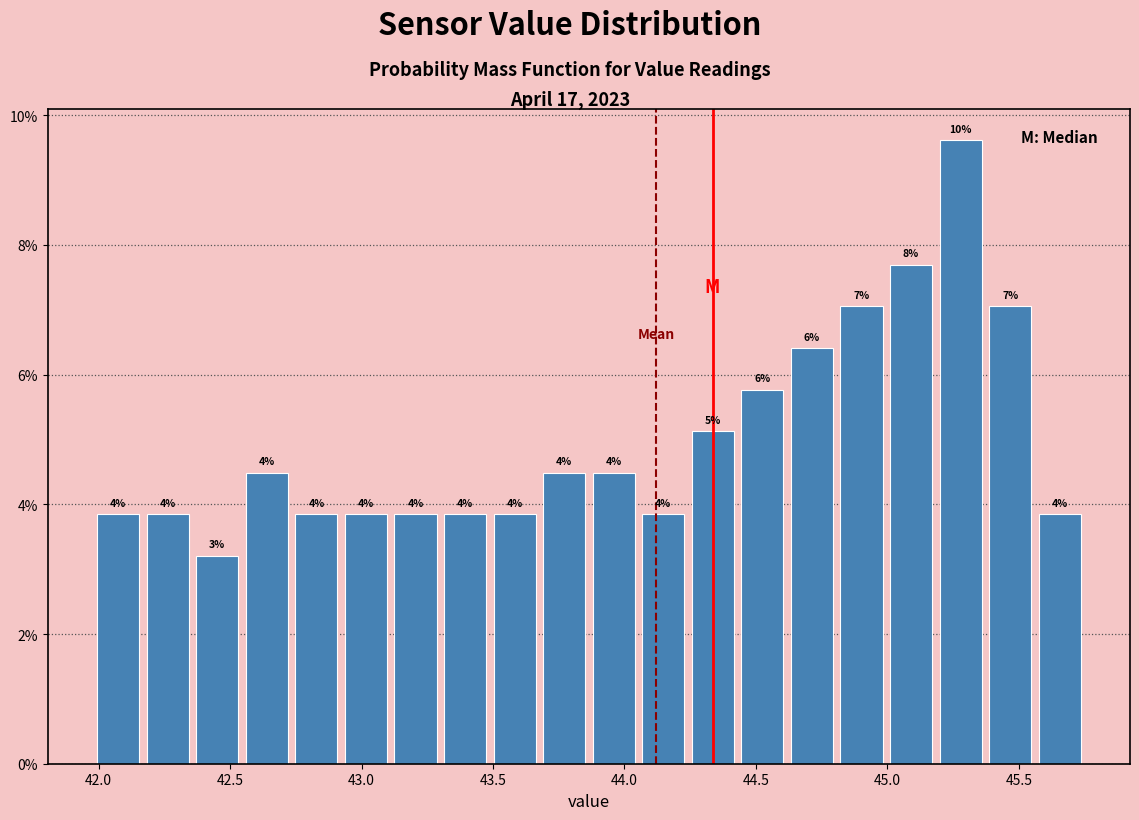

Around what value on the x-axis is the tallest bar? Give the approximate position of its centre, as read against the axis.

45.30